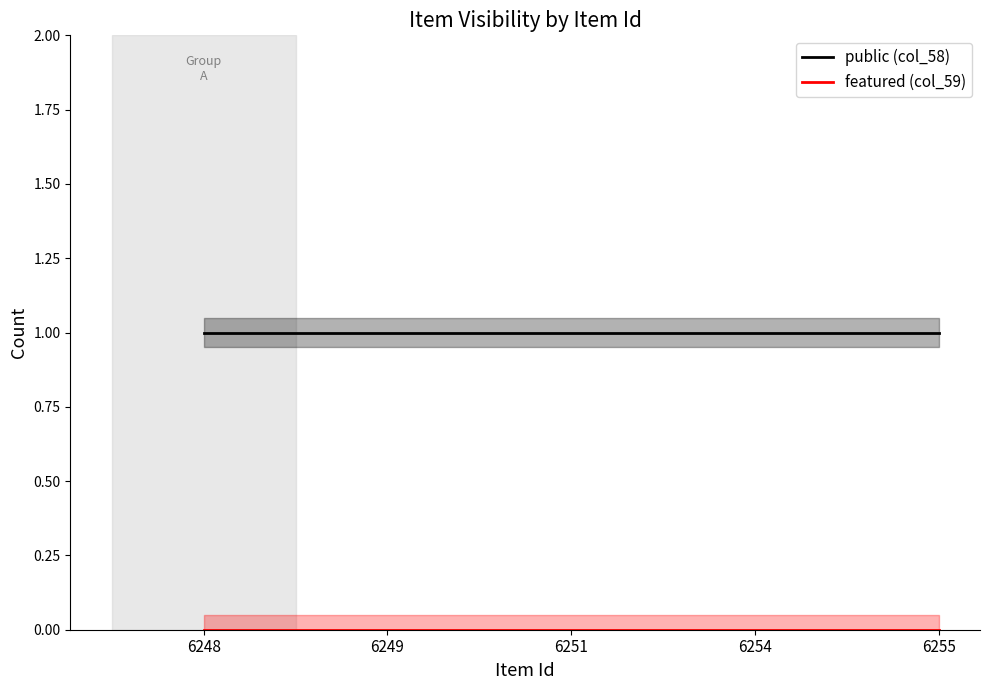

Reading left to right, list all the values displayed in this chart.

public (col_58): 6248=1	6249=1	6251=1	6254=1	6255=1
featured (col_59): 6248=0	6249=0	6251=0	6254=0	6255=0